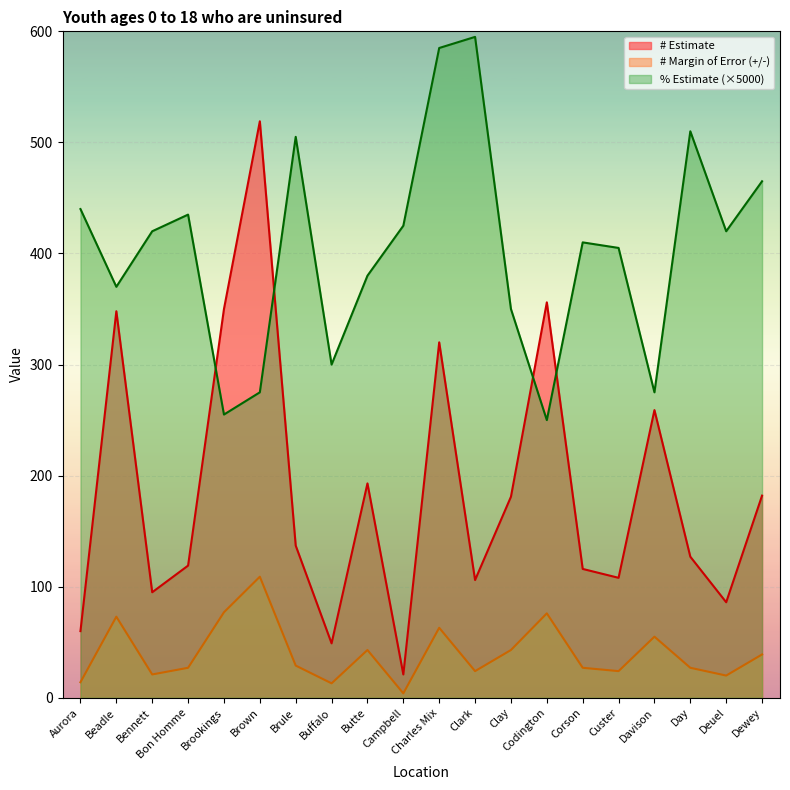

What position from the left is Davison?

17